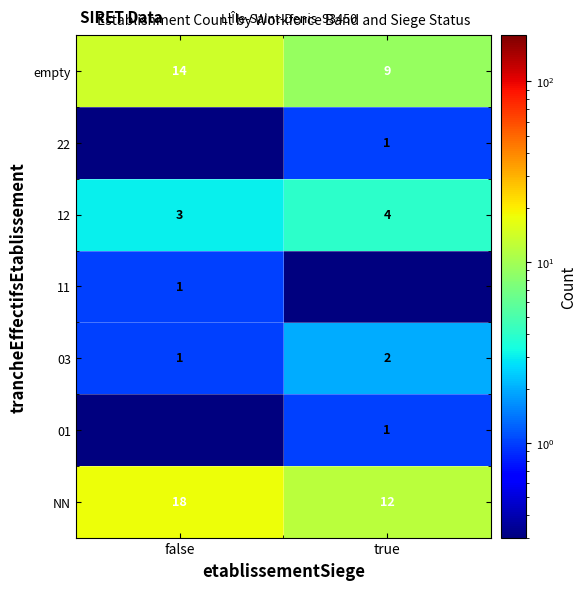

The value of 22 at true is 1.7. True or false?

False